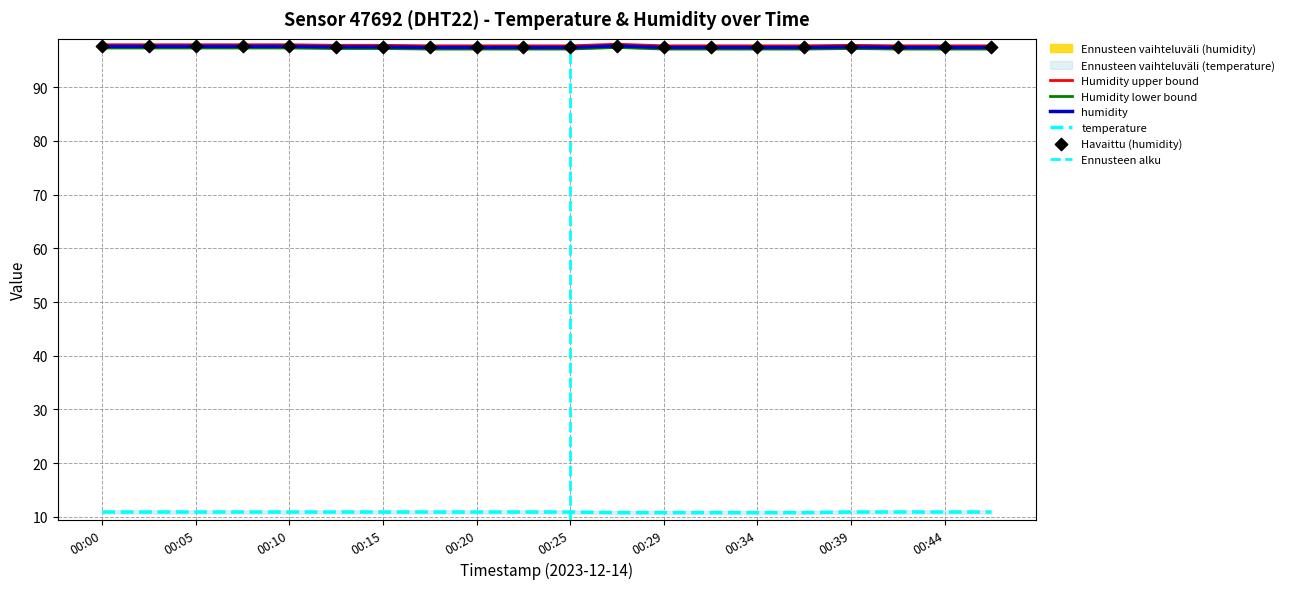

Which series contains the lowest Y value?

temperature